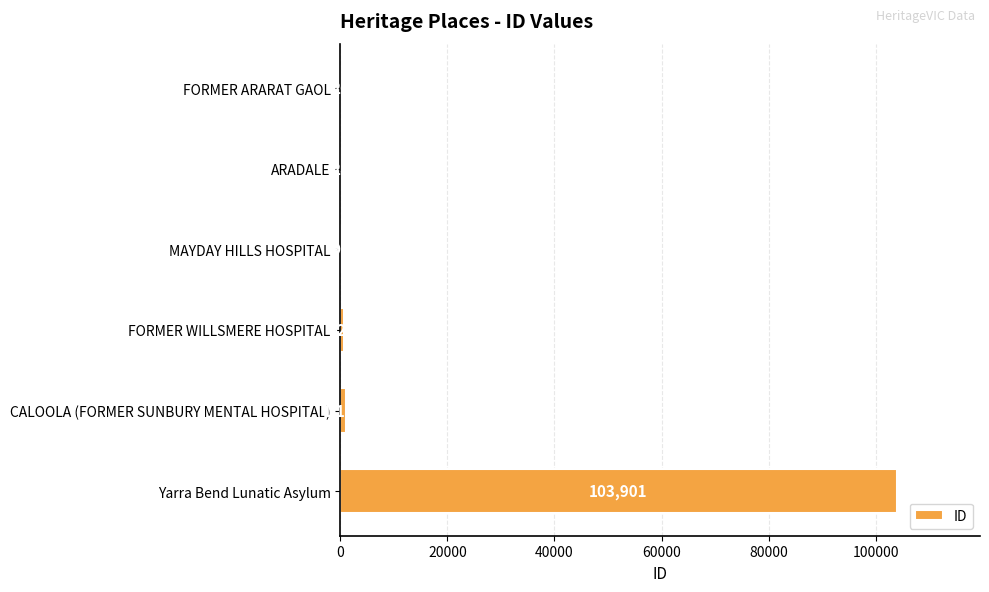

True or false: the data shows 590 at 80000.

False